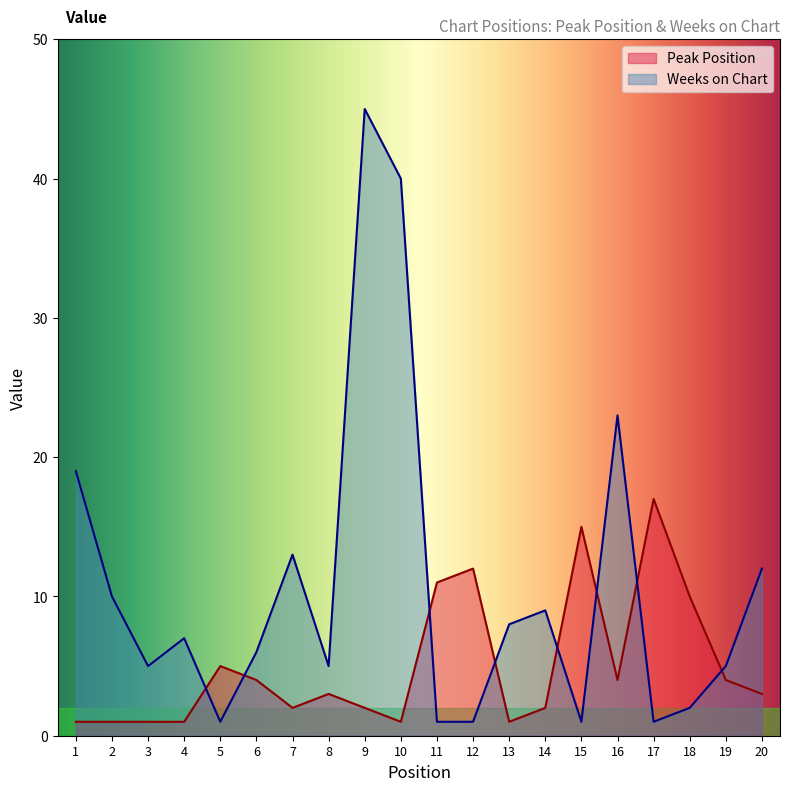

What is the difference between the second highest and minimum values in the Weeks on Chart series?

39